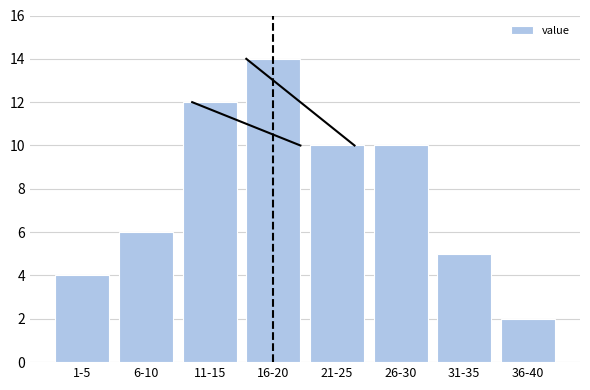

Reading left to right, what are all the values shown in this chart?

1-5=4	6-10=6	11-15=12	16-20=14	21-25=10	26-30=10	31-35=5	36-40=2